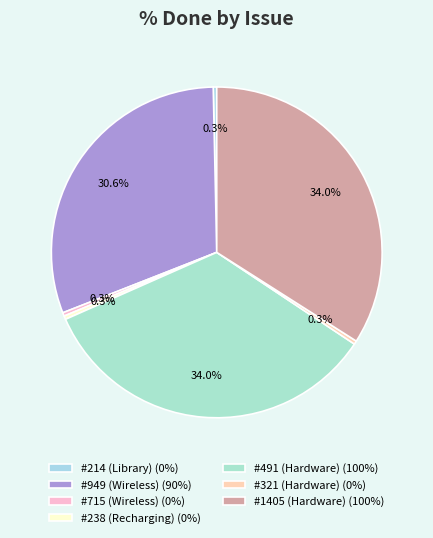

Is there a majority slice in this chart?

No